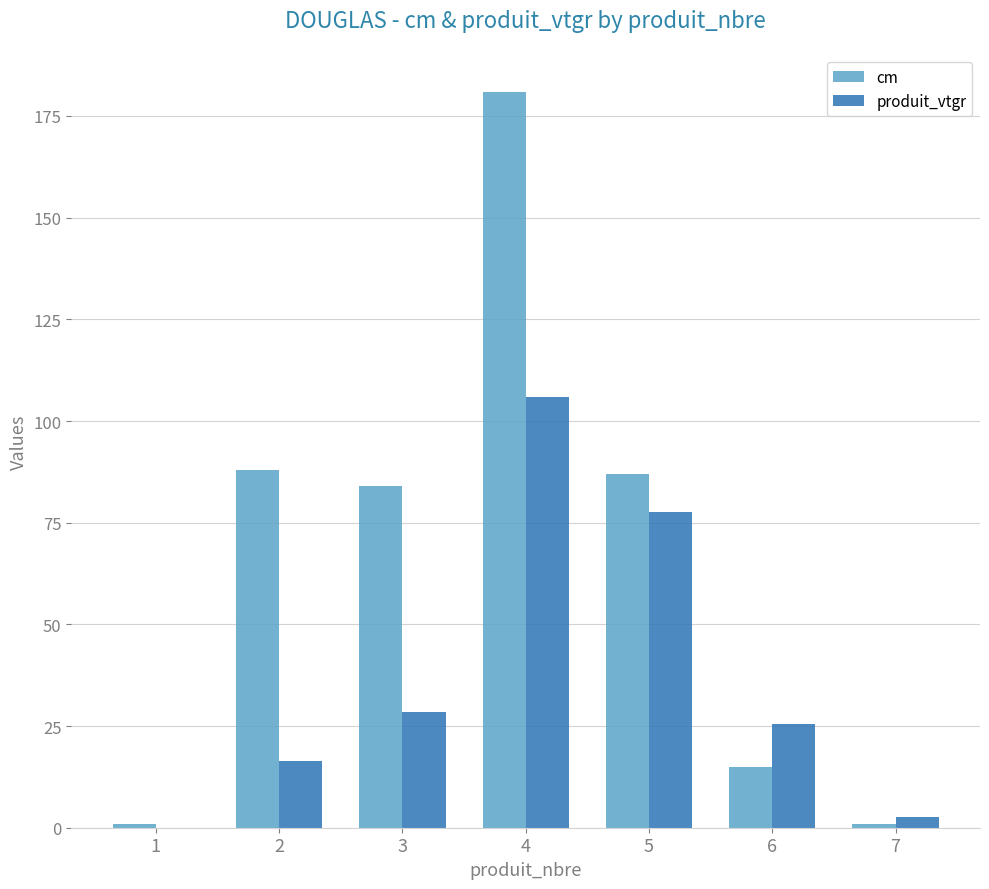

What is the average value of the cm series?

65.3